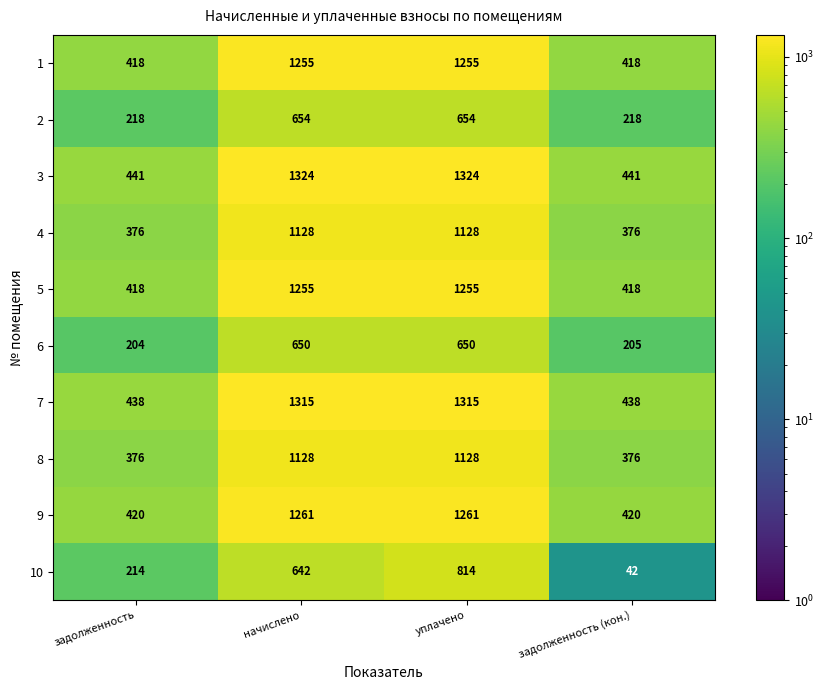

Is it true that 2 equals 218 at задолженность (кон.)?

True